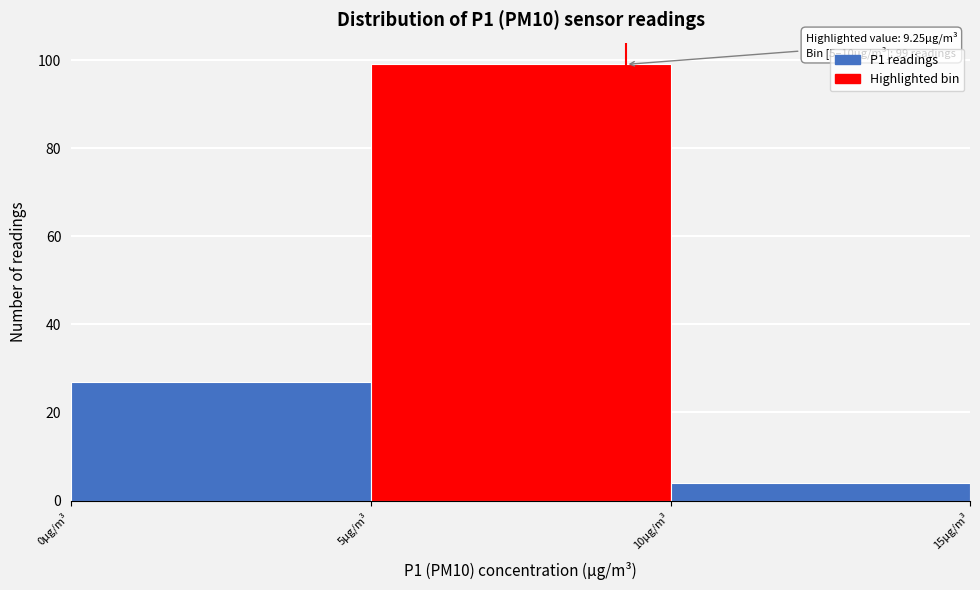

Over which range of the x-axis is the bar tallest?

5 to 10